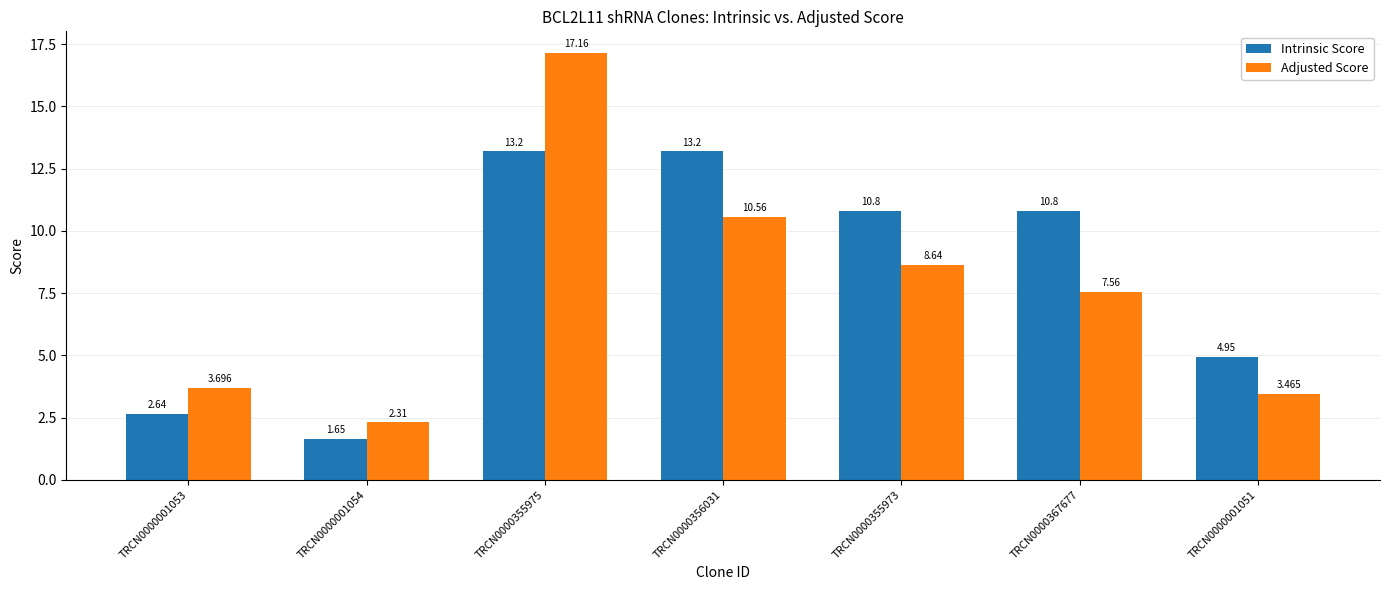

List the labels in order of Adjusted Score value, largest first.

TRCN0000355975, TRCN0000356031, TRCN0000355973, TRCN0000367677, TRCN0000001053, TRCN0000001051, TRCN0000001054